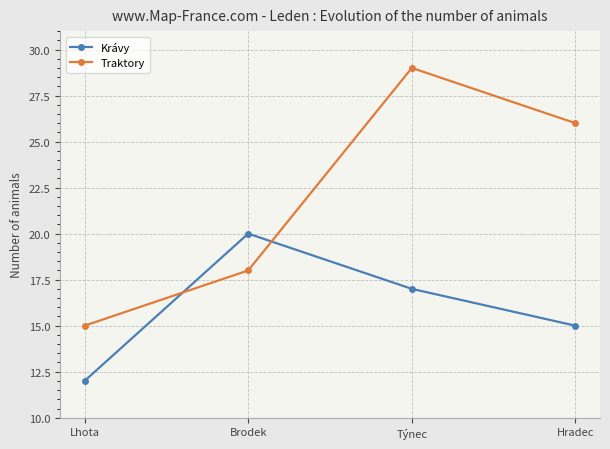

Which series changed the most between Lhota and Brodek?

Krávy